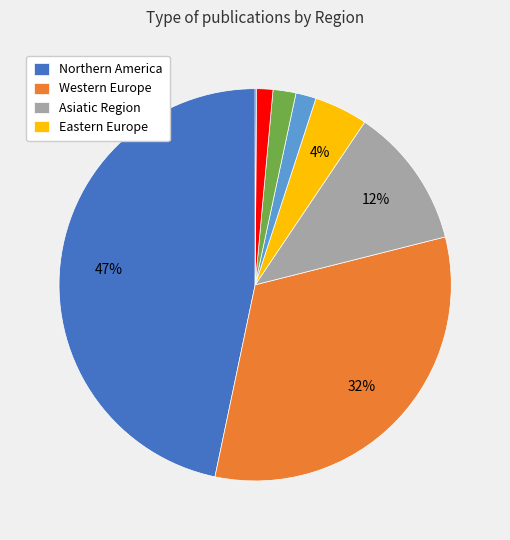

To the nearest percent, what is the difference between the largest and smallest slice percentages?

47%